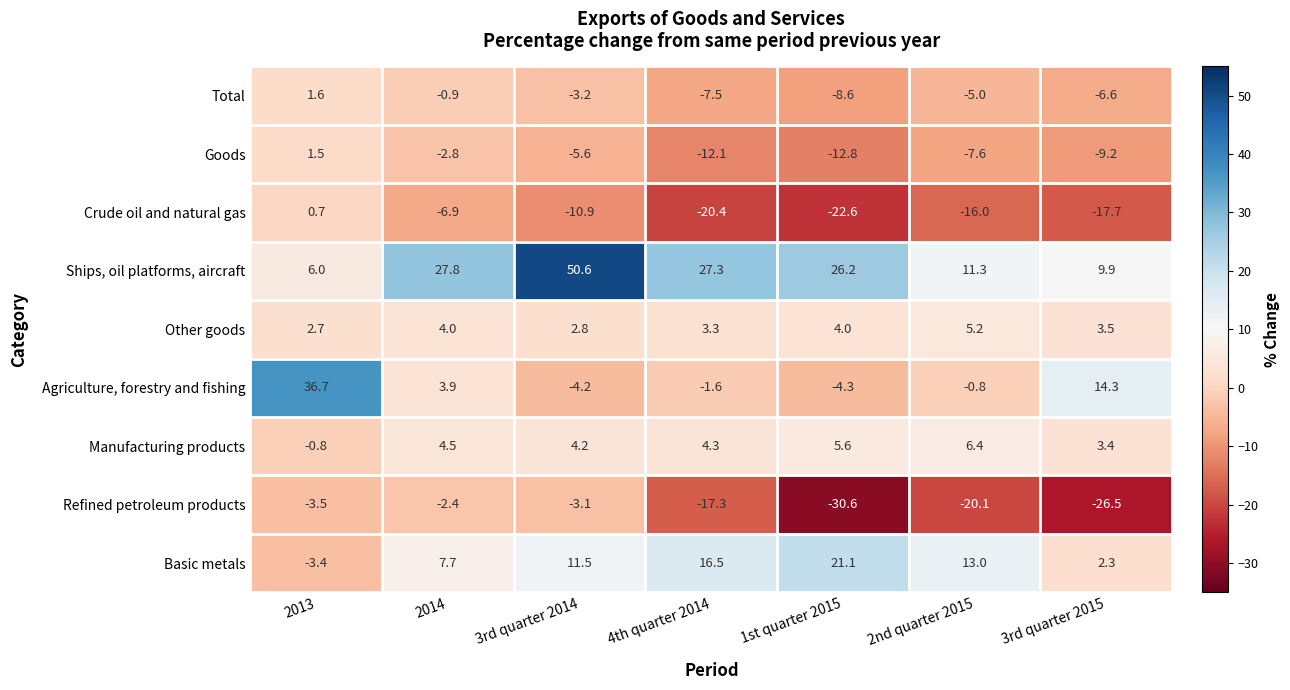

The Goods series shows -2.8 at 2014. True or false?

True